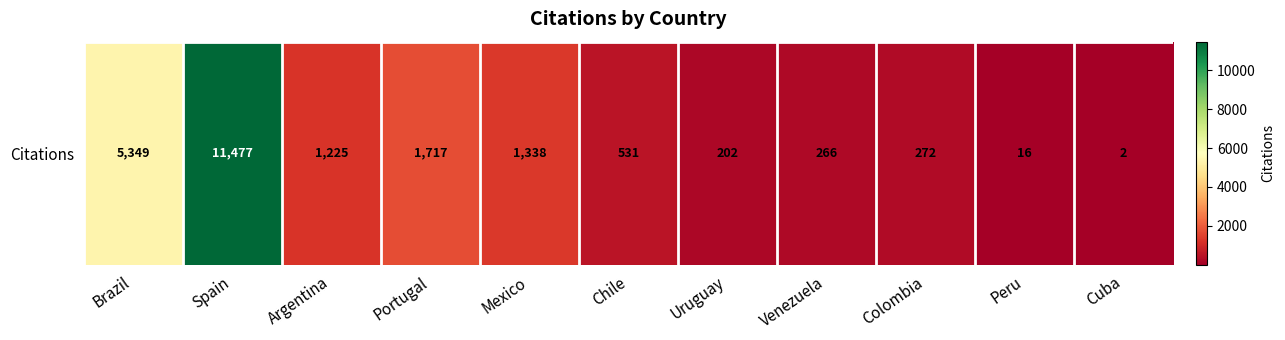

Reading right to left, what are all the values shown in this chart?

2	16	272	266	202	531	1338	1717	1225	11477	5349